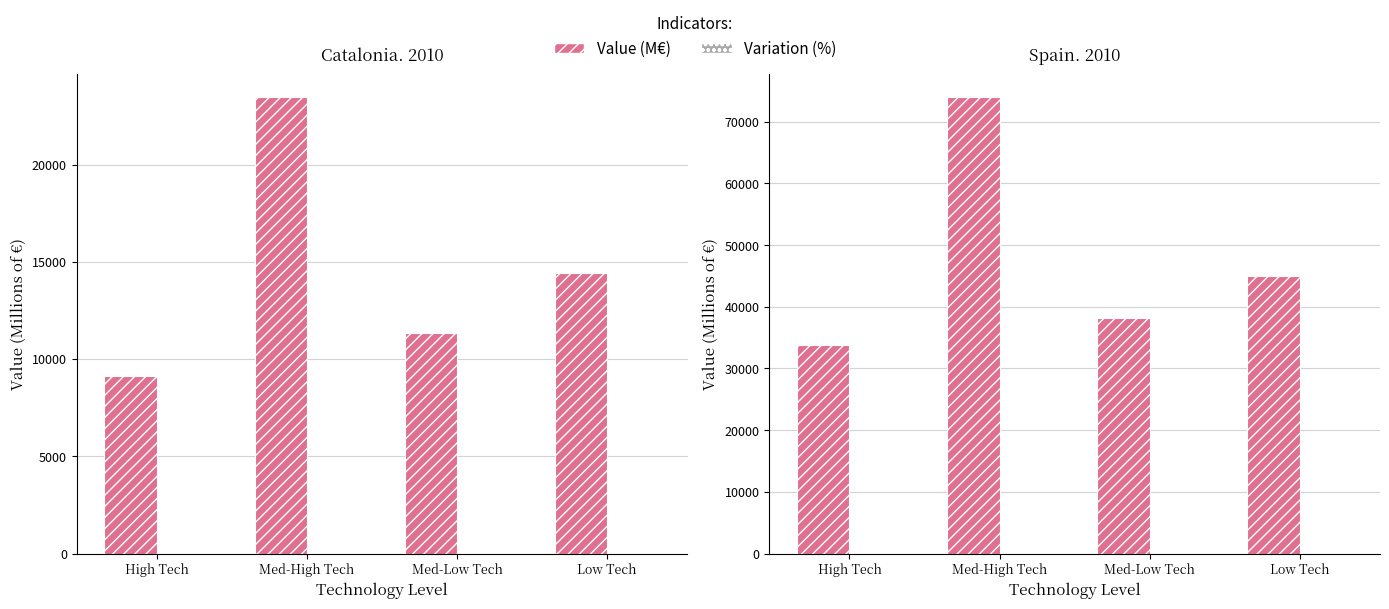

Reading right to left, extract all data points from this chart.

Catalonia Value (M€): Low Tech=14429.1	Med-Low Tech=11364.1	Med-High Tech=23472.1	High Tech=9141.2
Catalonia Variation (%): Low Tech=11.8	Med-Low Tech=39.1	Med-High Tech=11.8	High Tech=16.8
Spain Value (M€): Low Tech=44970.6	Med-Low Tech=38141.2	Med-High Tech=73984.7	High Tech=33852.1
Spain Variation (%): Low Tech=0.0	Med-Low Tech=28.1	Med-High Tech=11.4	High Tech=9.8